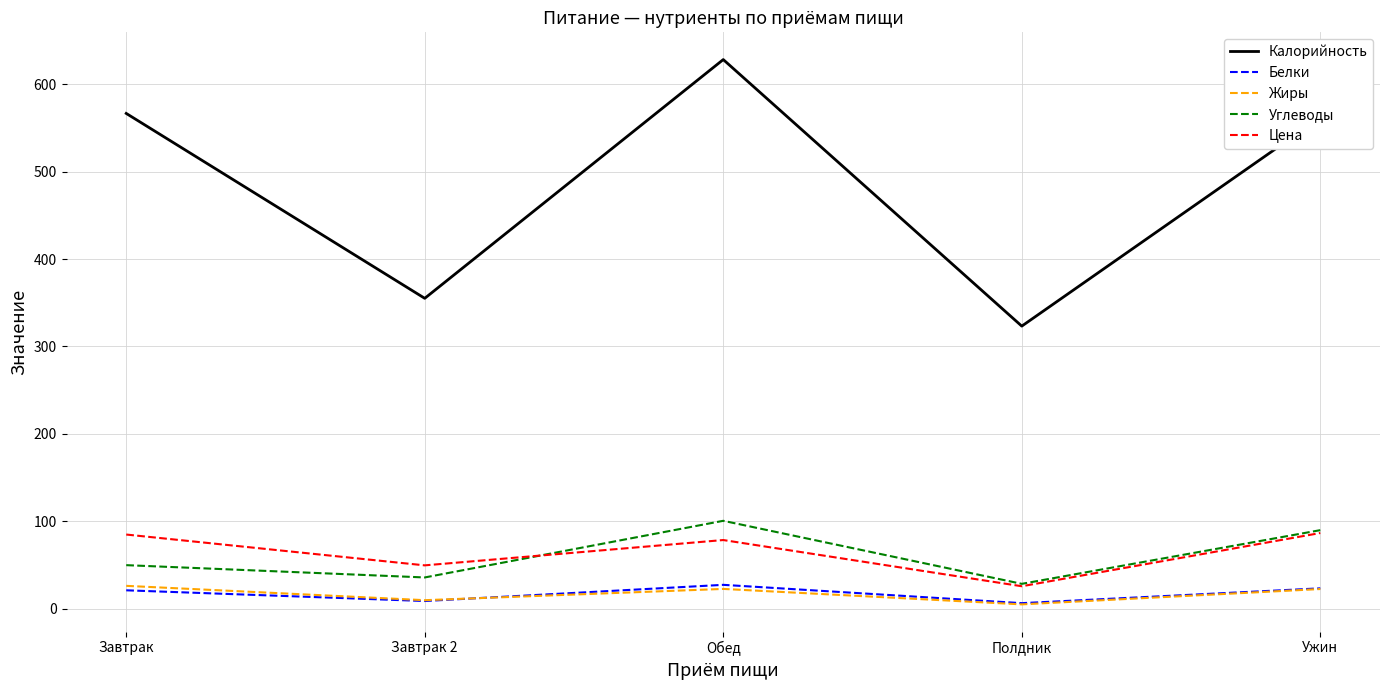

What is the maximum value shown in the chart?

628.2